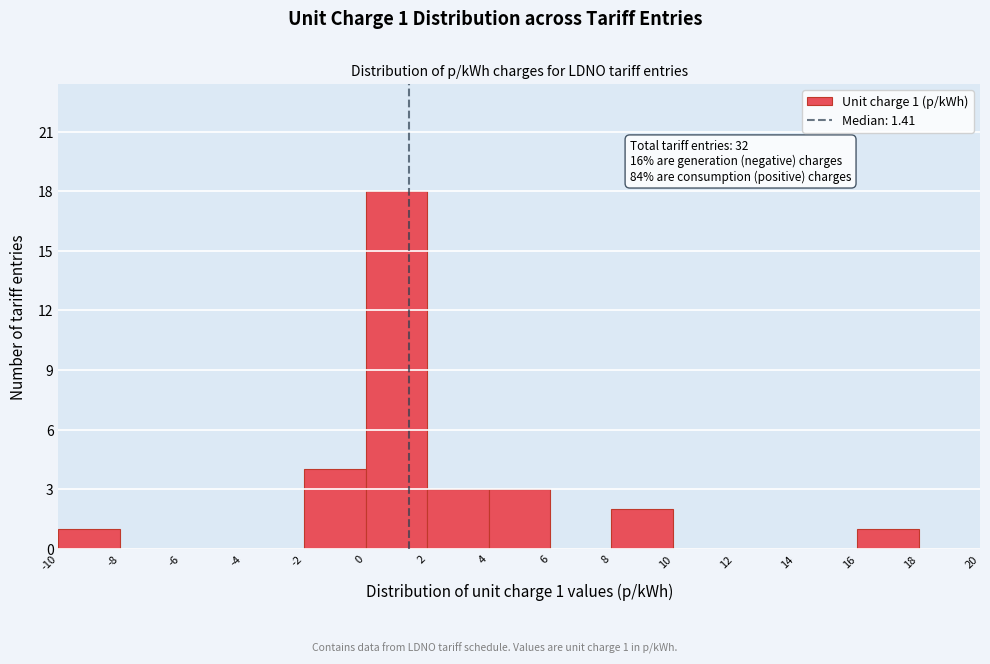

Over which range of the x-axis is the bar tallest?

0 to 2